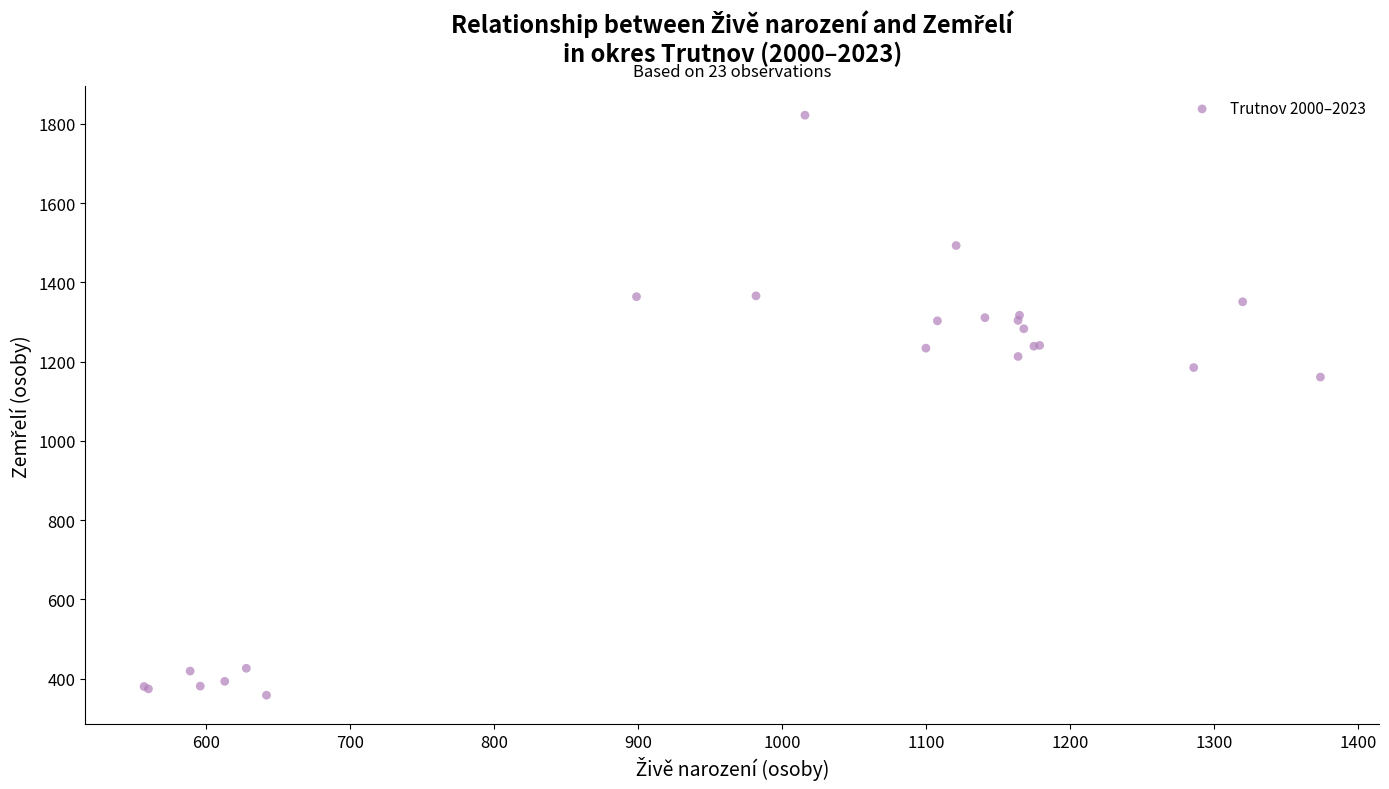

What Y value in the scatter plot is closest to 1090?

1161